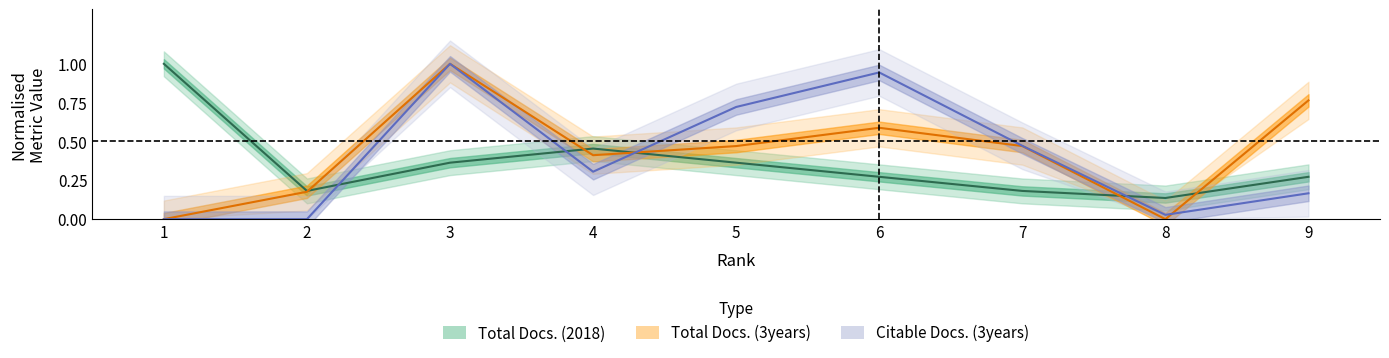

What is the average value of the Citable Docs. (3years) series?

0.4